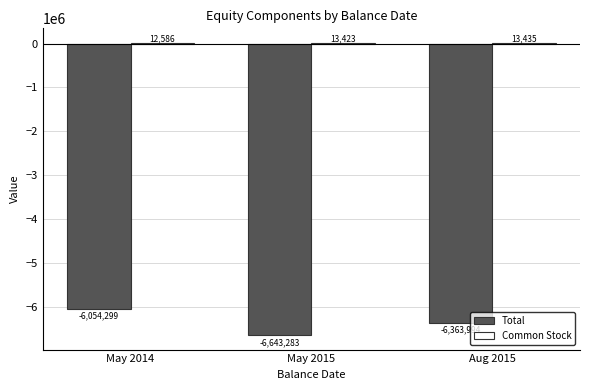

What is the sum of the Total values at May 2014 and May 2015?

-12697582